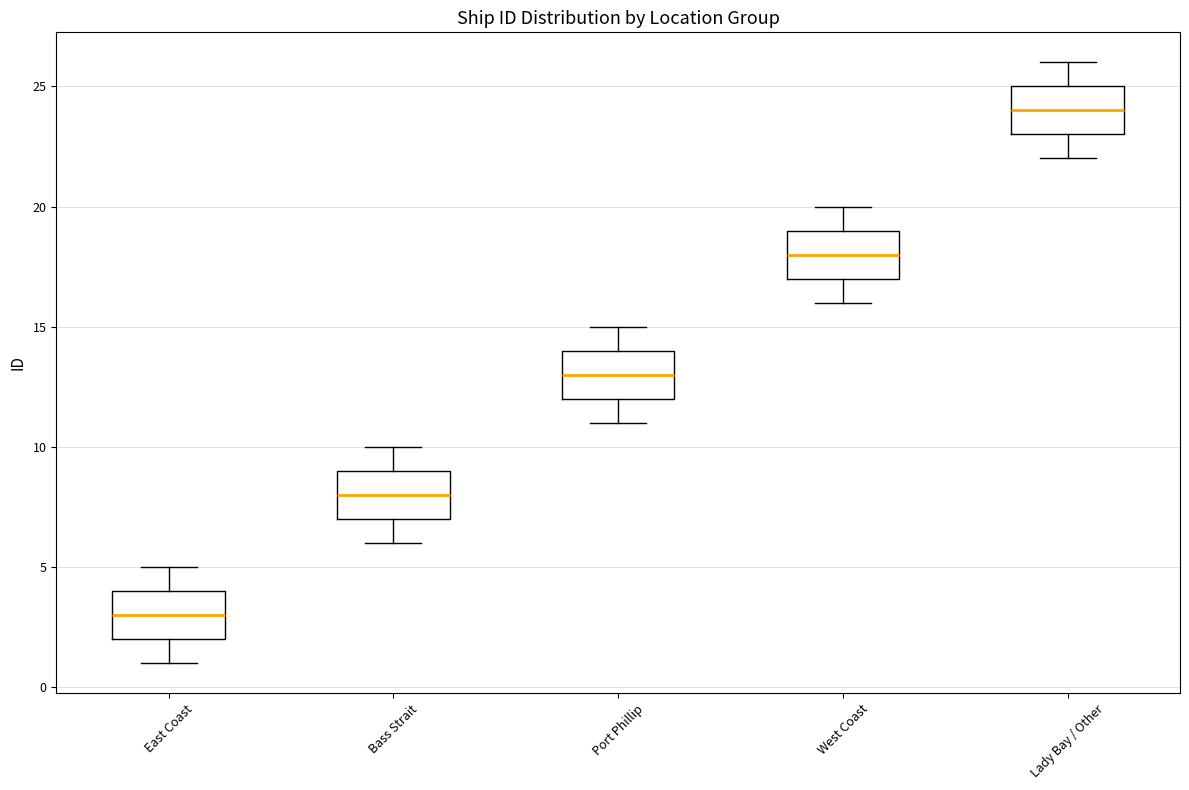

Reading left to right, transcribe this box plot: for each box, give where its median line is, the range the box spans, and where its two whiskers end, as read against the y-axis. The values are not printed on the chart, so give them approximately, as read against the axis.

East Coast: median 3, box 2 to 4, whiskers 1 to 5
Bass Strait: median 8, box 7 to 9, whiskers 6 to 10
Port Phillip: median 13, box 12 to 14, whiskers 11 to 15
West Coast: median 18, box 17 to 19, whiskers 16 to 20
Lady Bay / Other: median 24, box 23 to 25, whiskers 22 to 26